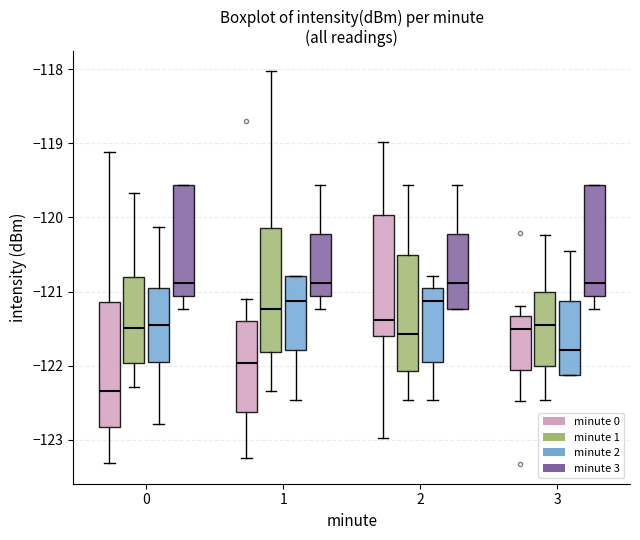

Reading left to right, transcribe this box plot: for each box, give where its median line is, the range the box spans, and where its two whiskers end, as read against the y-axis. The values are not printed on the chart, so give them approximately, as read against the axis.

0 (minute 0): median -122.3, box -122.8 to -121.1, whiskers -123.3 to -119.1
0 (minute 1): median -121.5, box -122.0 to -120.8, whiskers -122.3 to -119.7
0 (minute 2): median -121.5, box -122.0 to -121.0, whiskers -122.8 to -120.1
0 (minute 3): median -120.9, box -121.1 to -119.6, whiskers -121.2 to -119.6
1 (minute 0): median -122.0, box -122.6 to -121.4, whiskers -123.2 to -121.1
1 (minute 1): median -121.2, box -121.8 to -120.1, whiskers -122.3 to -118.0
1 (minute 2): median -121.1, box -121.8 to -120.8, whiskers -122.5 to -120.8
1 (minute 3): median -120.9, box -121.1 to -120.2, whiskers -121.2 to -119.6
2 (minute 0): median -121.4, box -121.6 to -120.0, whiskers -123.0 to -119.0
2 (minute 1): median -121.6, box -122.1 to -120.5, whiskers -122.5 to -119.6
2 (minute 2): median -121.1, box -122.0 to -121.0, whiskers -122.5 to -120.8
2 (minute 3): median -120.9, box -121.2 to -120.2, whiskers -121.2 to -119.6
3 (minute 0): median -121.5, box -122.1 to -121.3, whiskers -122.5 to -121.2
3 (minute 1): median -121.5, box -122.0 to -121.0, whiskers -122.5 to -120.2
3 (minute 2): median -121.8, box -122.1 to -121.1, whiskers -122.1 to -120.5
3 (minute 3): median -120.9, box -121.1 to -119.6, whiskers -121.2 to -119.6